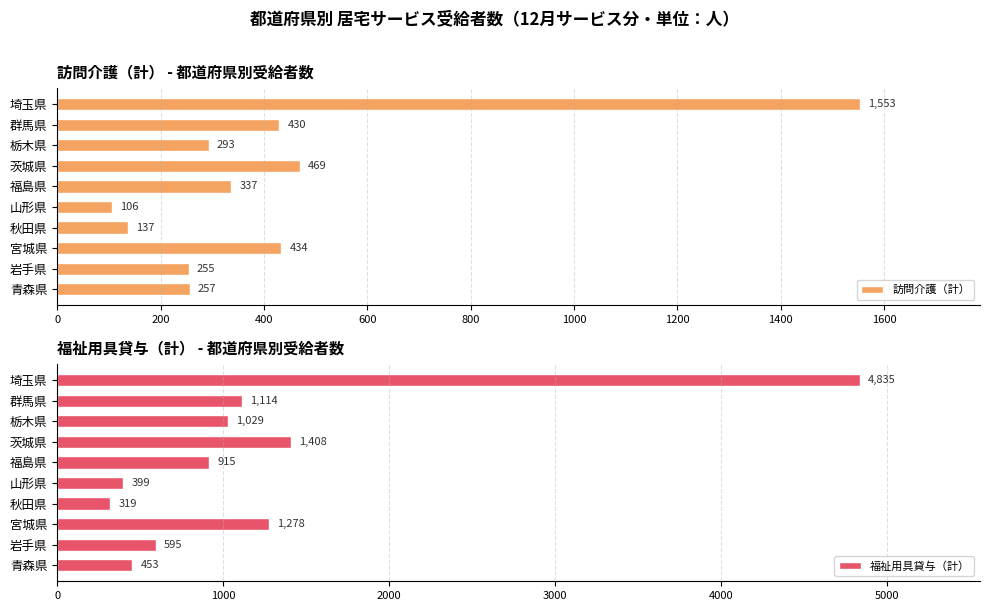

The 福祉用具貸与（計） series shows 1418 at 福島県. True or false?

False